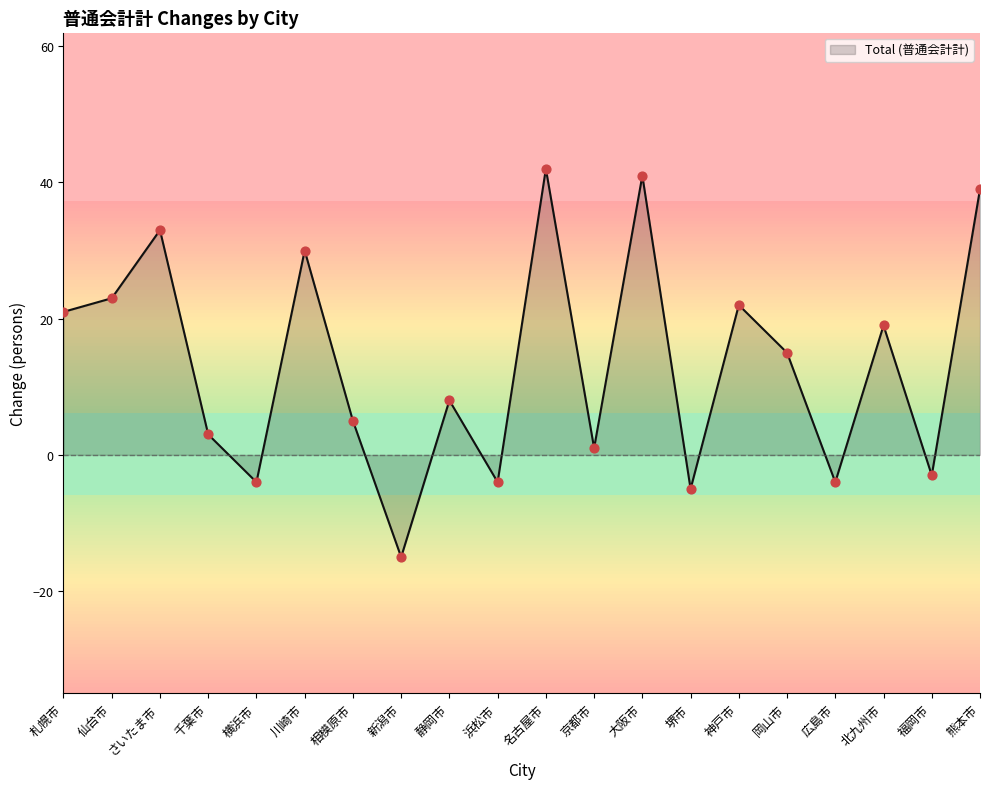

What is the ratio of the value at 名古屋市 to the value at 札幌市?

2.0